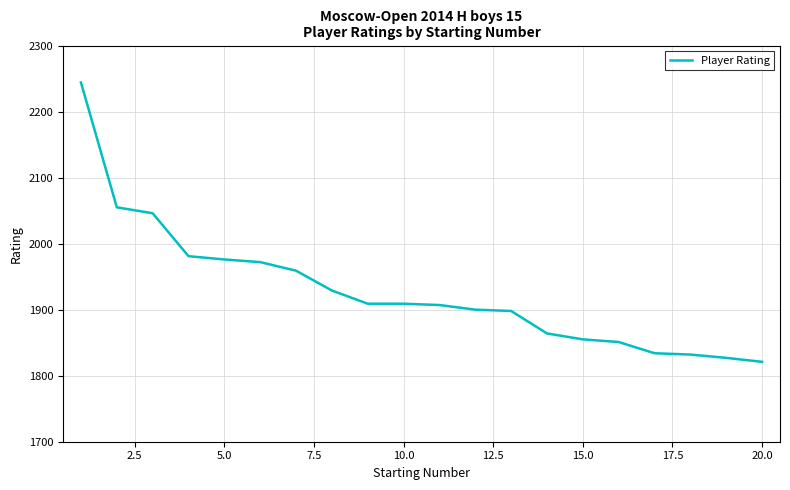

What is the minimum value shown in the chart?

1821